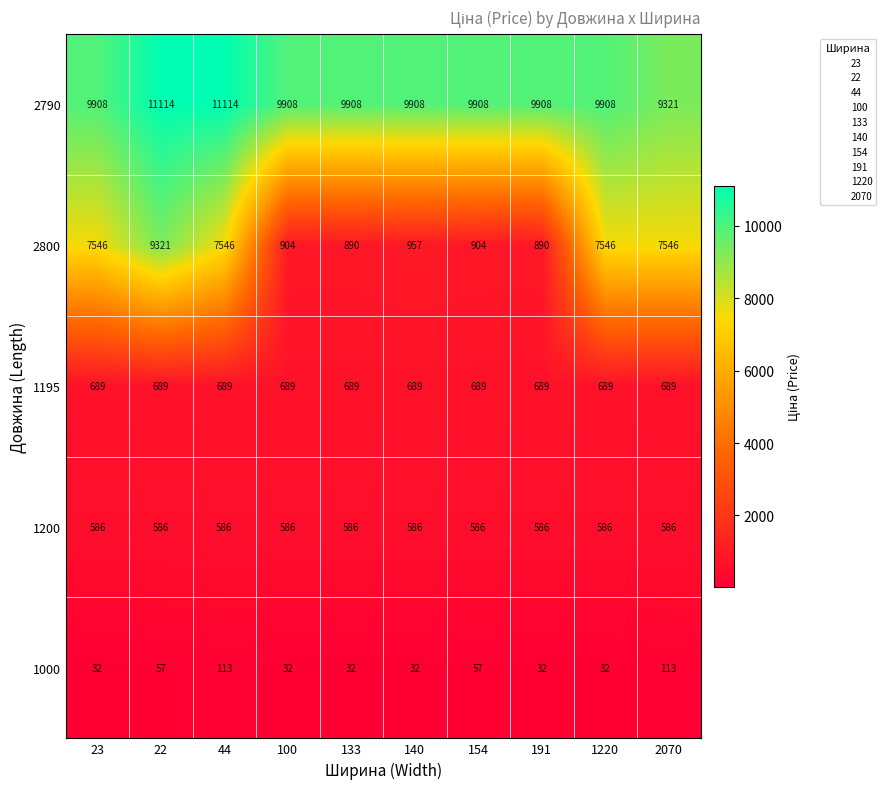

The value of 2790 at 2070 is 9321. True or false?

True